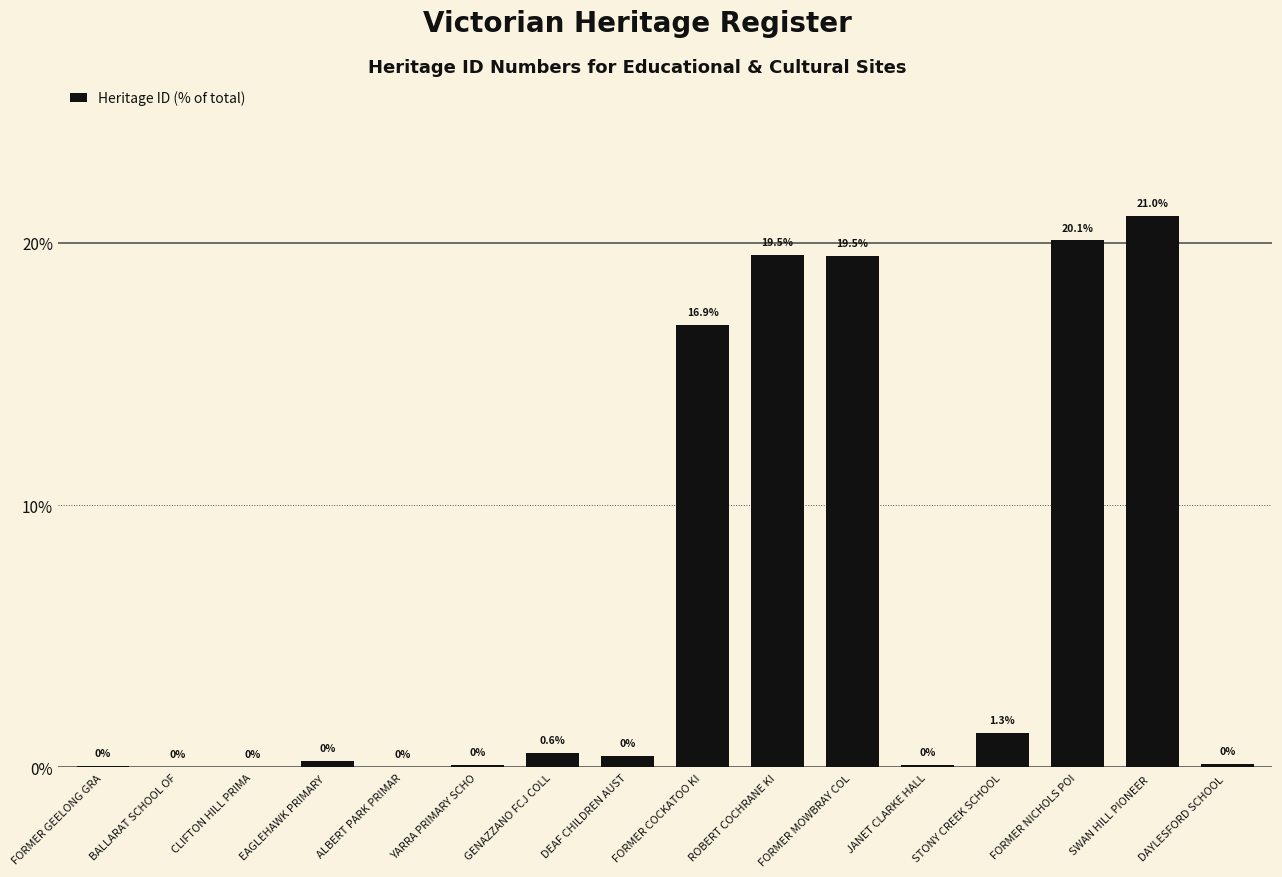

Which label corresponds to the largest value in the chart?

SWAN HILL PIONEER 